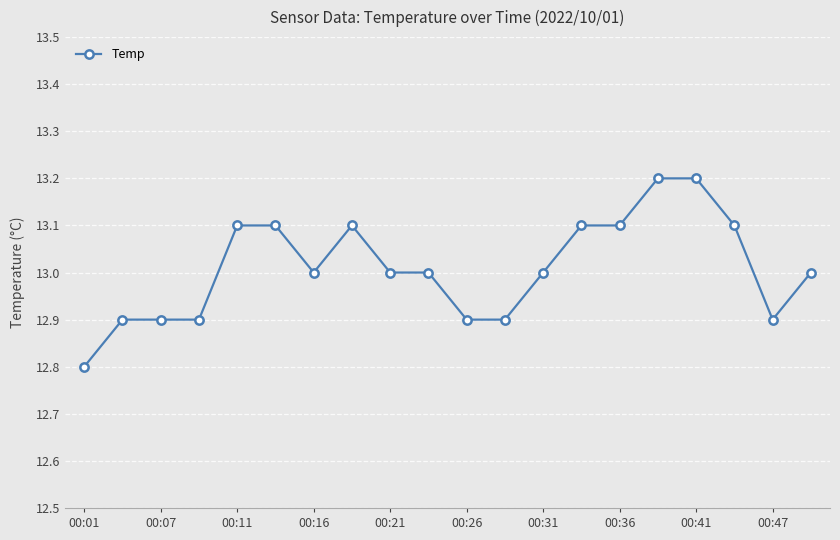

What is the difference between the maximum and second lowest values?

0.3